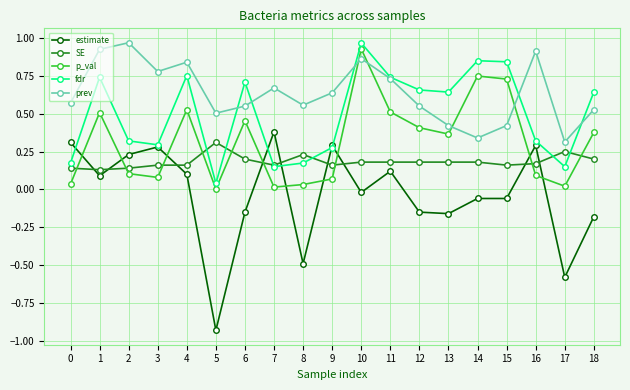

Where is prev nearest to the value 0?

17